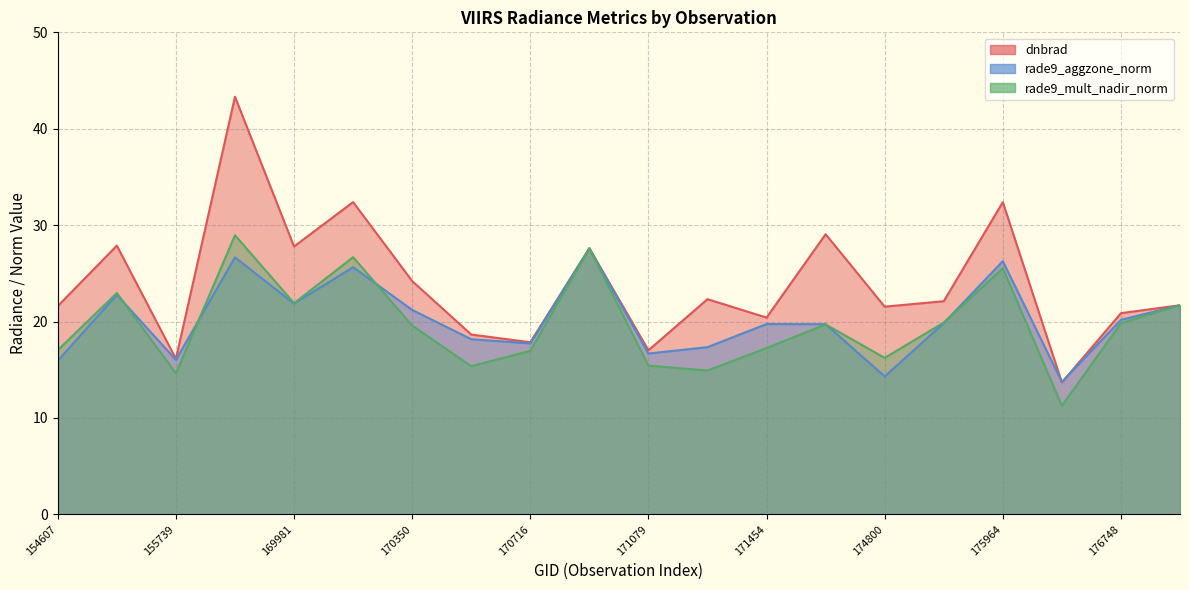

What is the sum of the rade9_aggzone_norm values at 170898 and 170155?

53.2